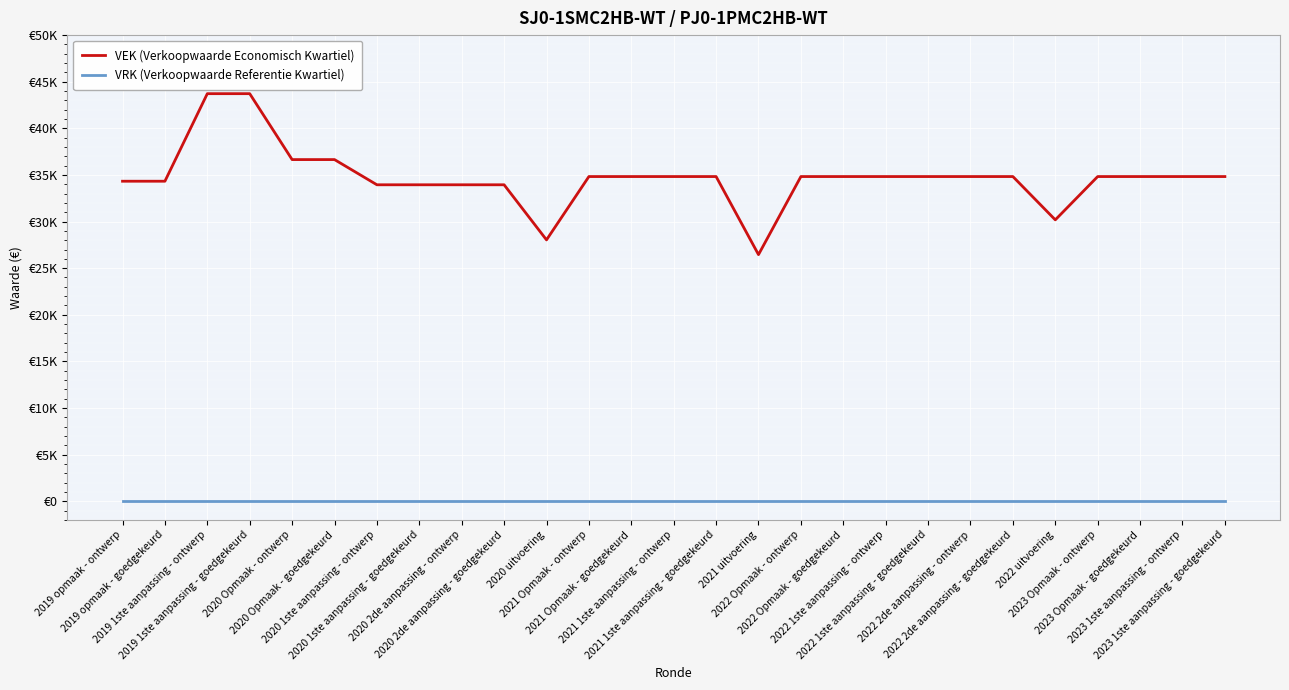

Which category has the highest value in the VEK (Verkoopwaarde Economisch Kwartiel) series?

2019 1ste aanpassing - ontwerp